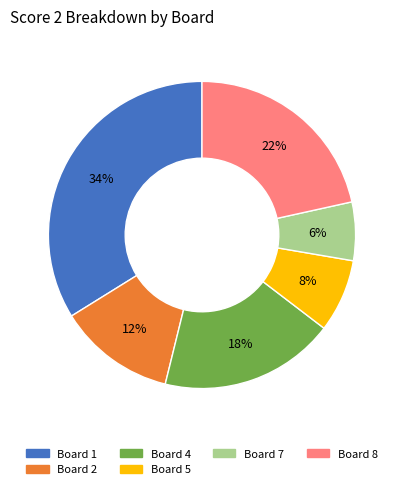

Does any single category account for the majority?

No